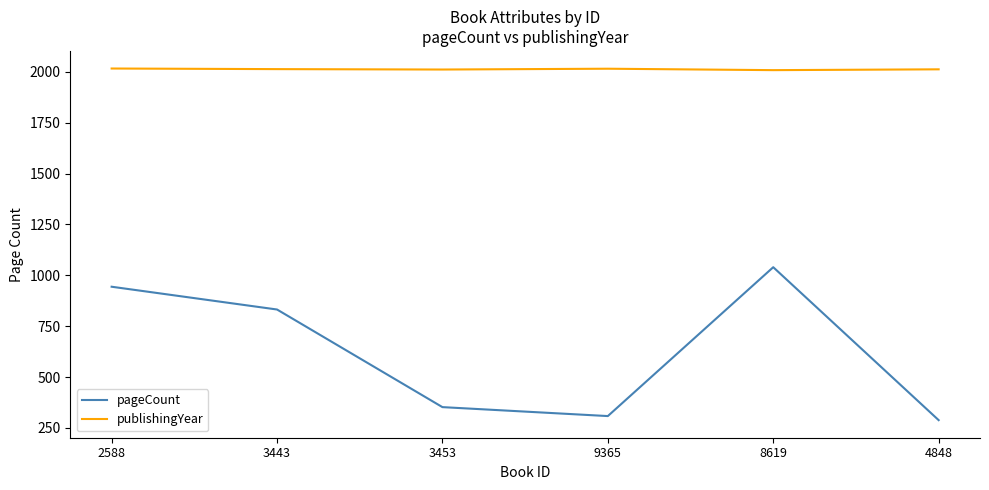

What is the smallest value displayed?

288